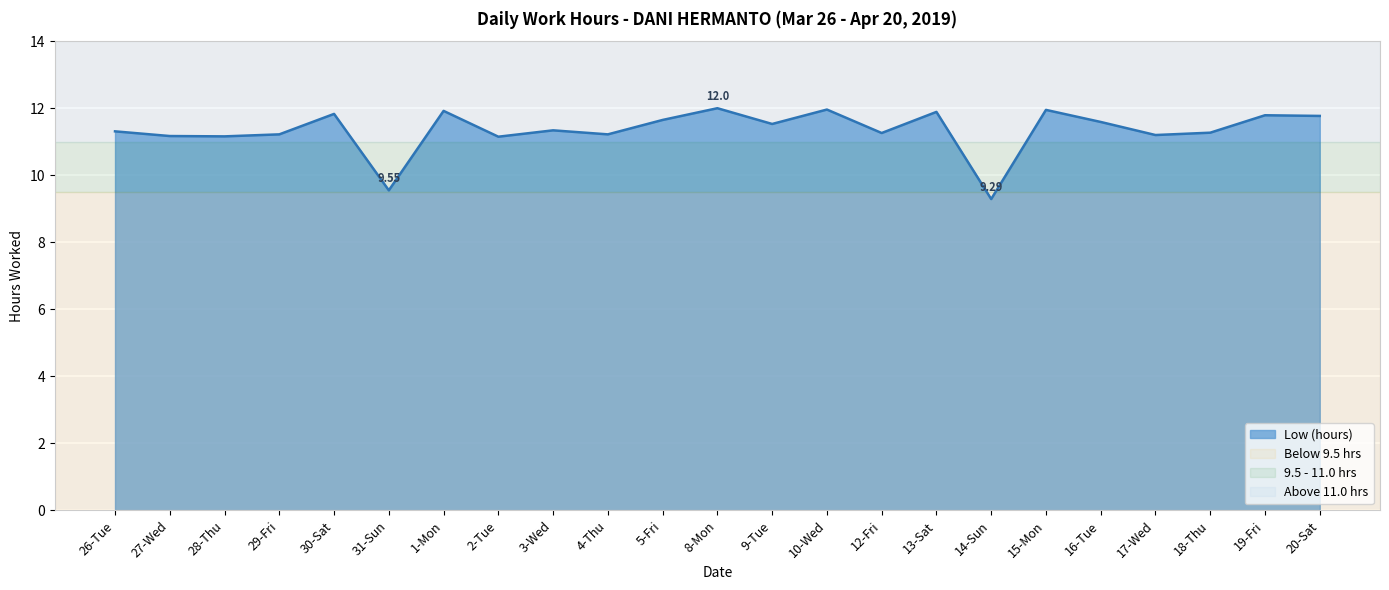

What is the ratio of the value at 15-Mon to the value at 19-Fri?

1.0